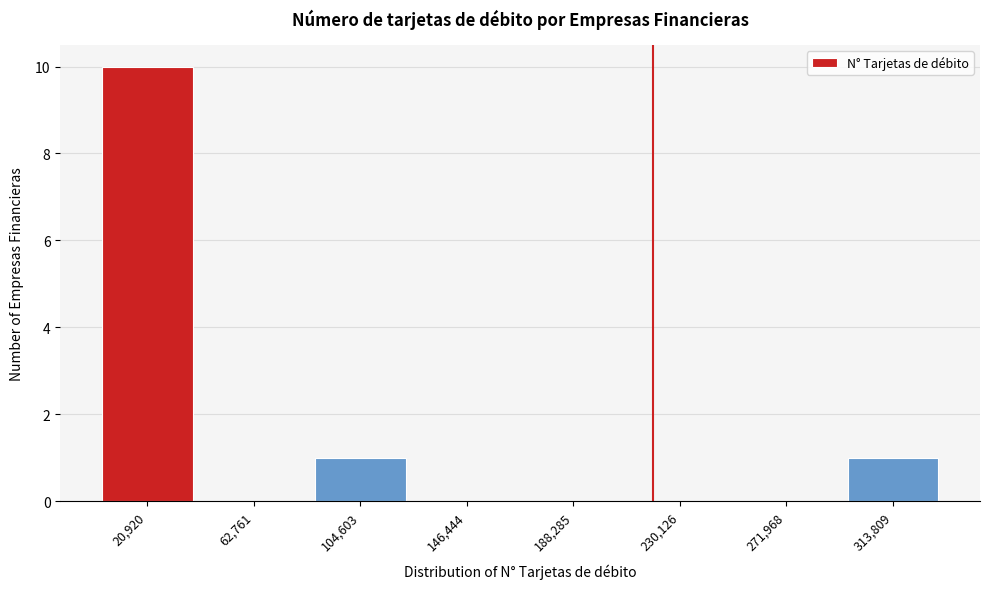

Reading left to right, list every bar in this chart as the range it spans on the x-axis followed by its height. Neither the bar edges nor the heights are printed on the chart, so give them approximately, as read against the axes.

0 to 40000: 10
40000 to 85000: 0
85000 to 125000: 1
125000 to 165000: 0
165000 to 210000: 0
210000 to 250000: 0
250000 to 295000: 0
295000 to 335000: 1